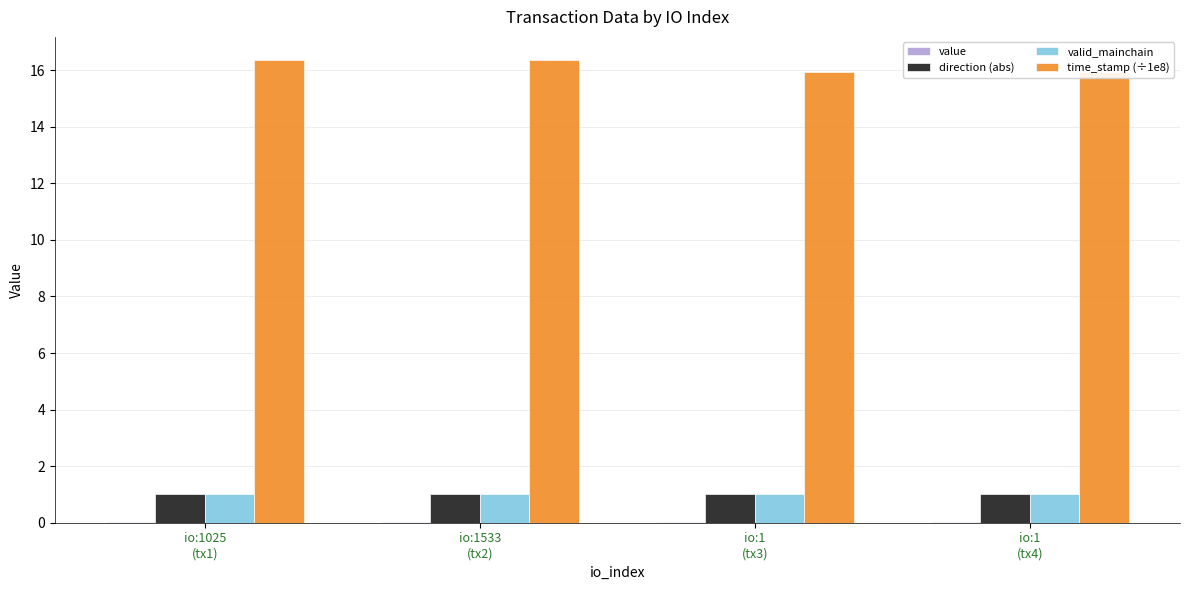

What is the spread (max minus min) of values at io:1025
(tx1)?

16.4